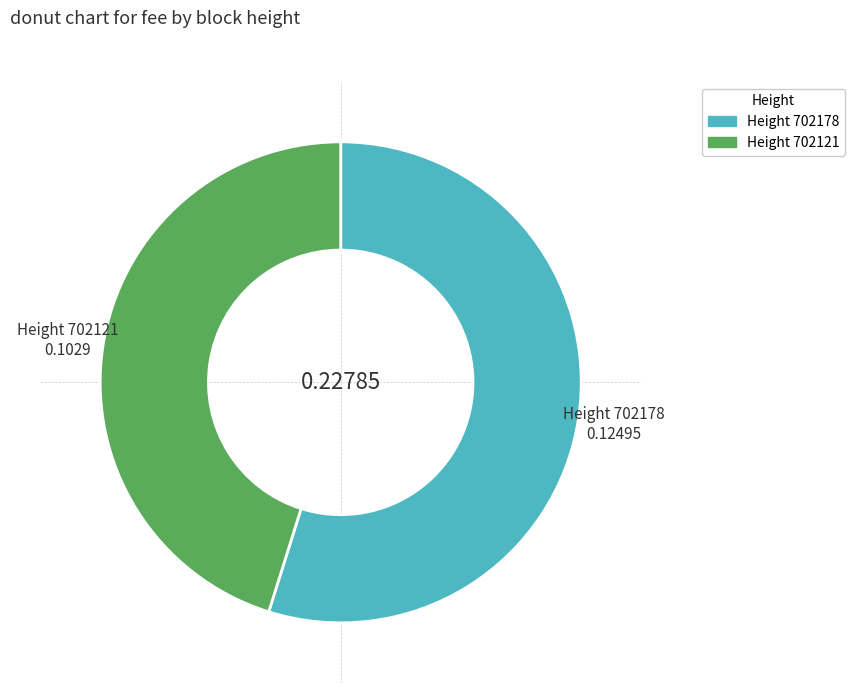

Rank the categories by value from highest to lowest.

Height 702178, Height 702121